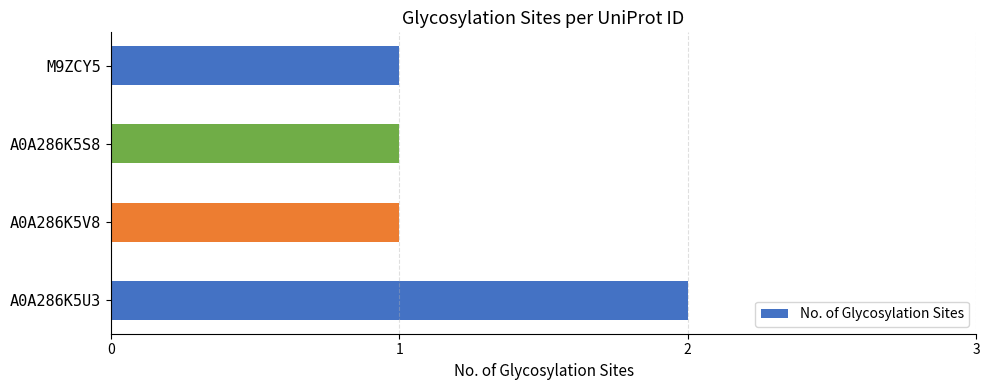

The chart shows a value of 1 at A0A286K5S8. True or false?

True